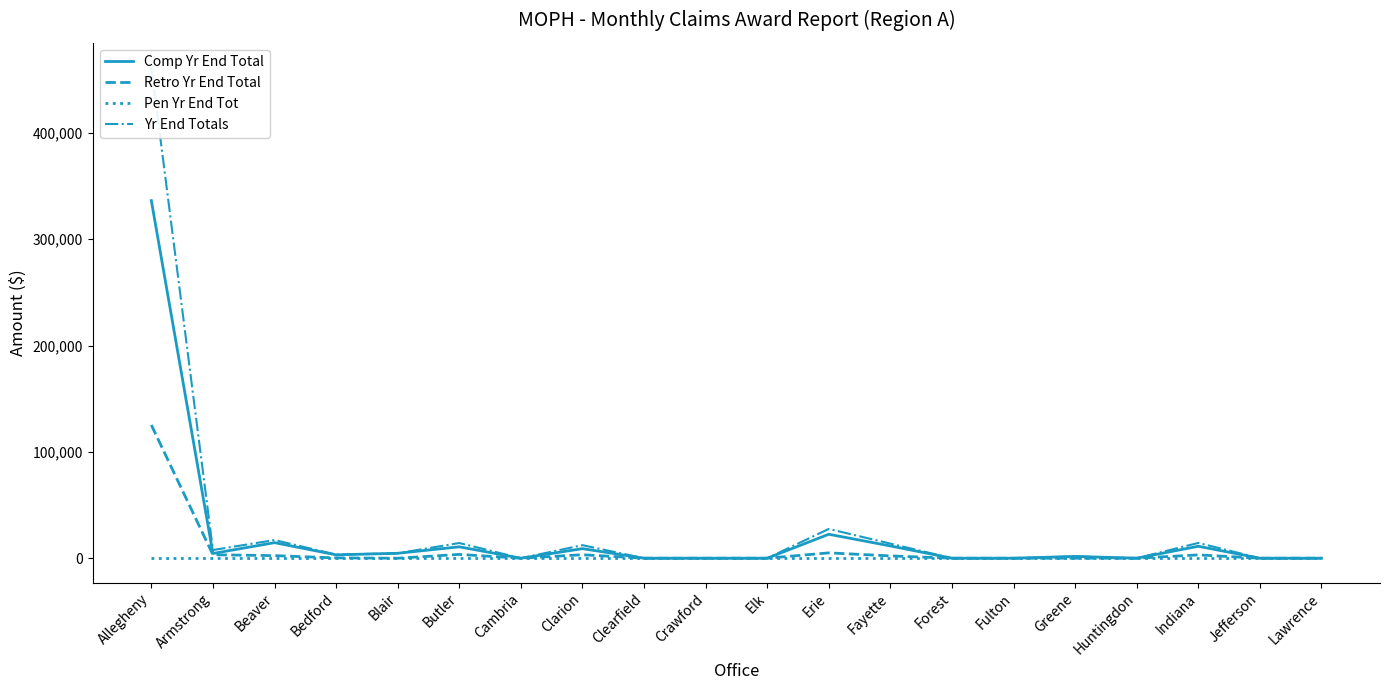

How many values in the Yr End Totals series are below 3444?

10